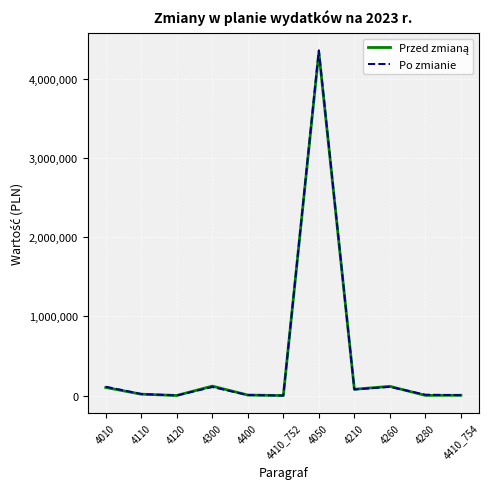

What is the greatest value displayed?

4361442.0